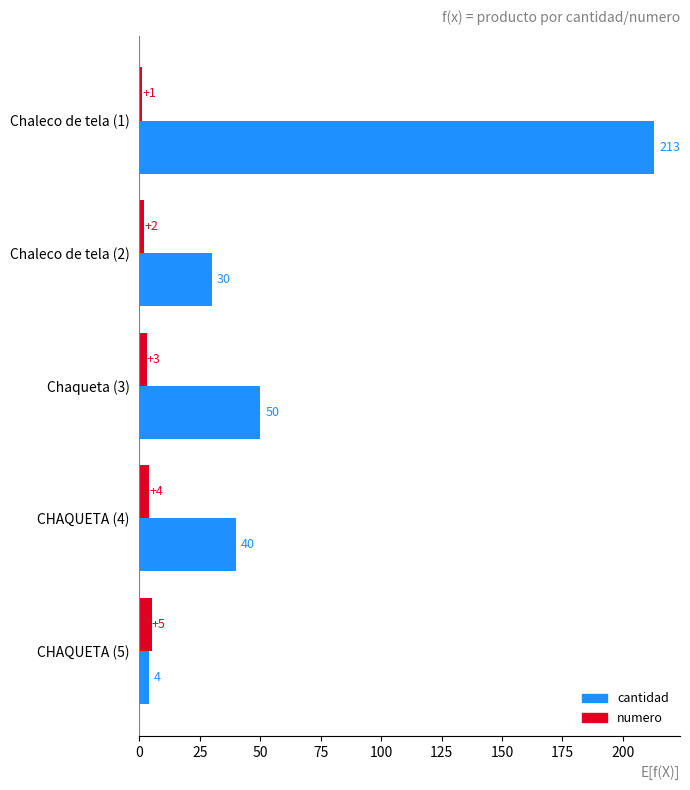

Is it true that cantidad equals 66 at CHAQUETA (4)?

False